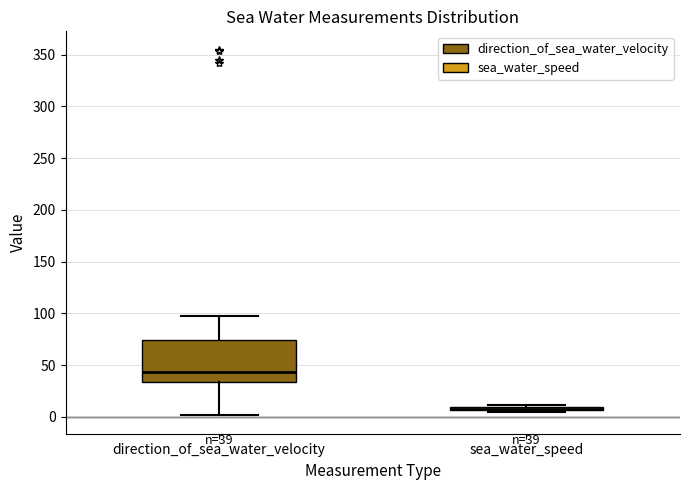

Which box's median line is the lowest?

sea_water_speed